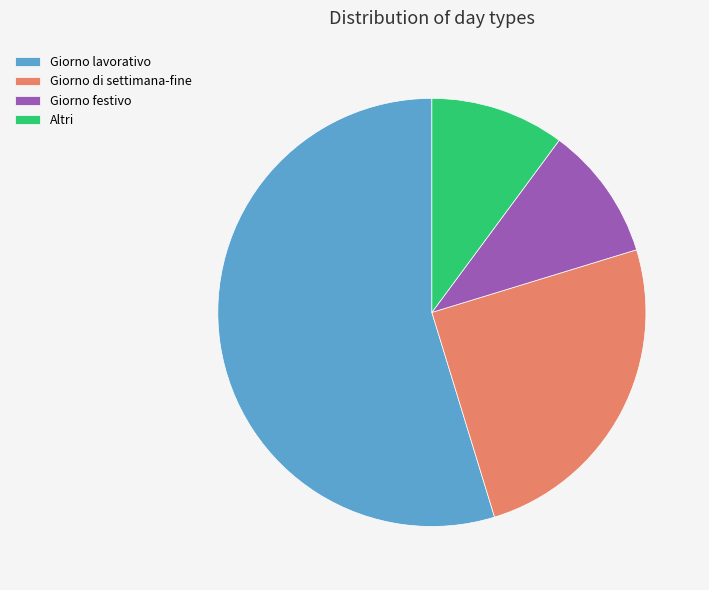

Is it true that Giorno lavorativo is 55% of the pie?

True